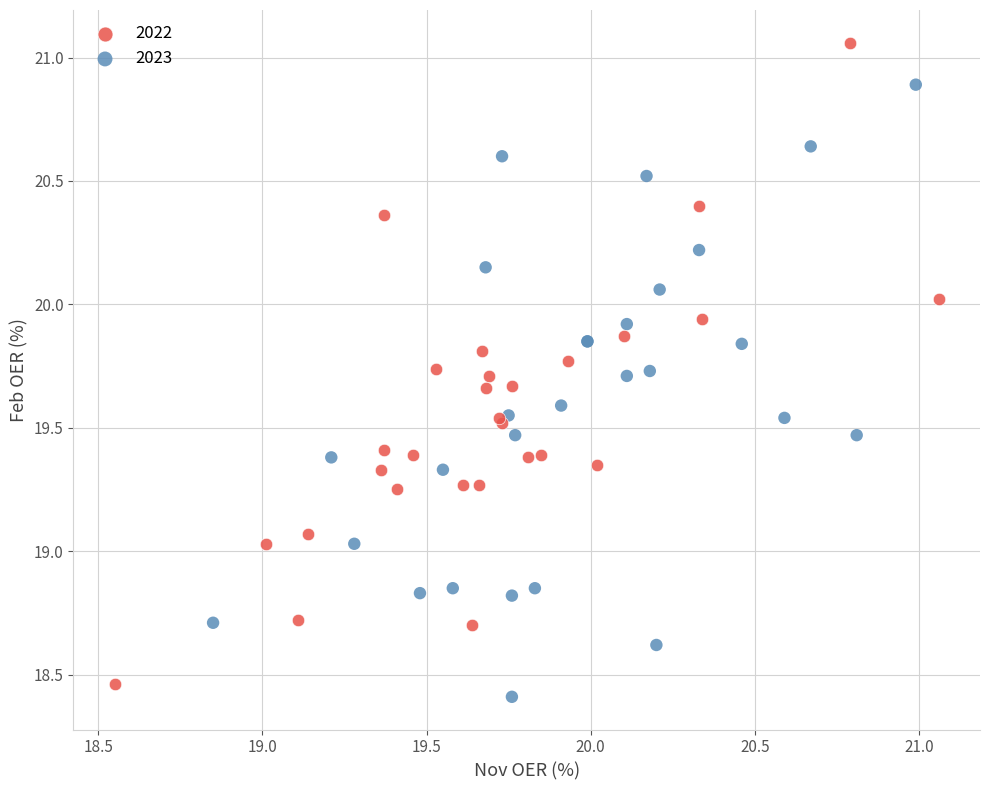

Which series has the largest Y range (max minus min)?

2022